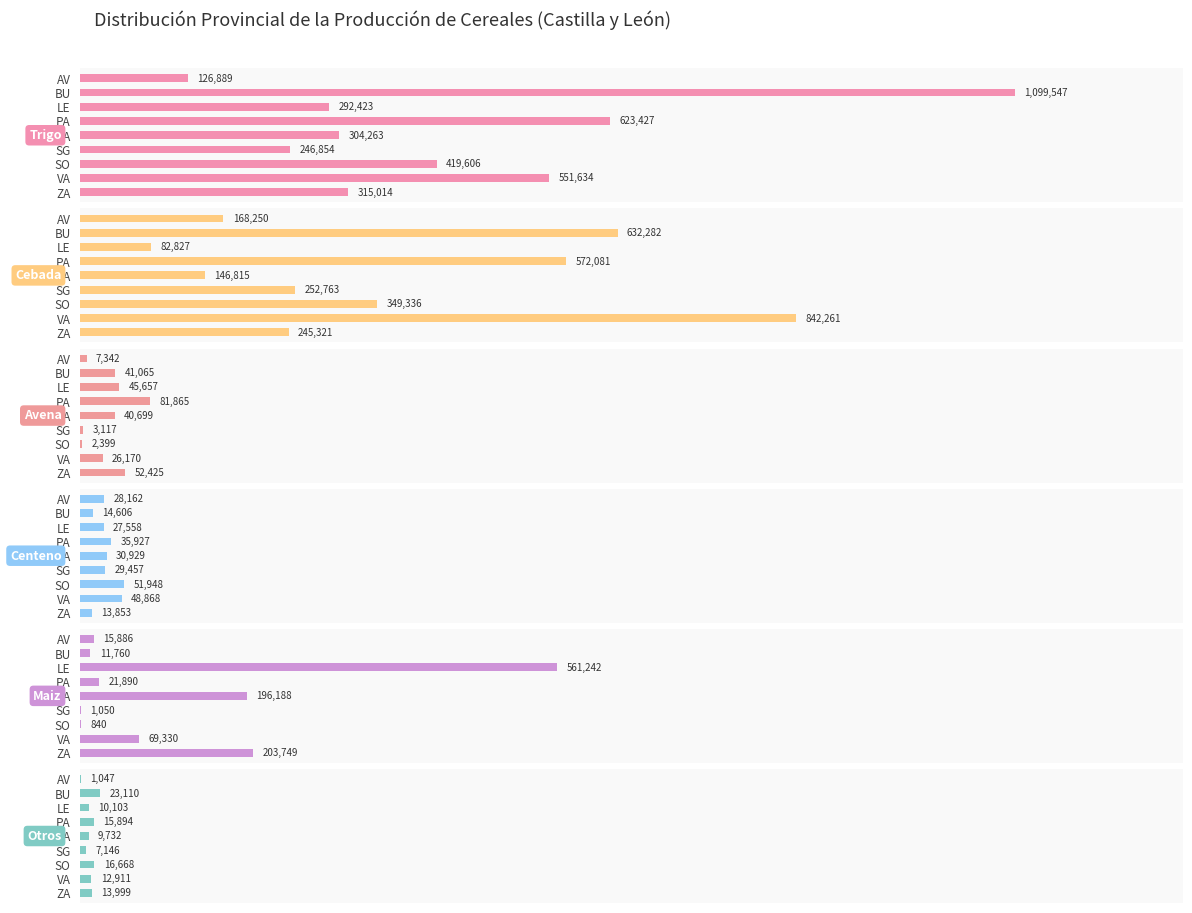

What is the lowest value of the Centeno series?

13853